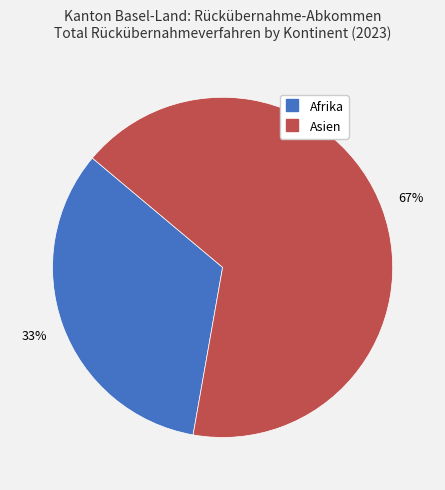

Which category has the biggest portion of the pie?

Asien